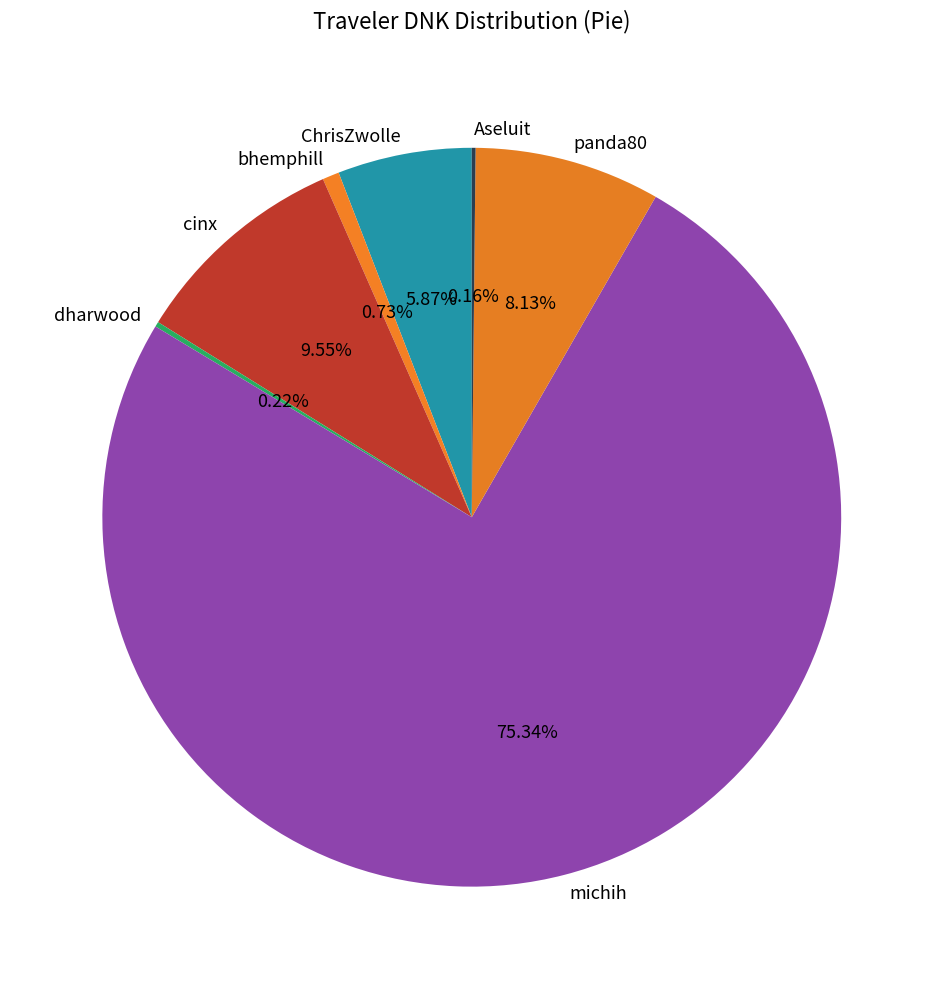

To the nearest percent, what is the difference between the panda80 and cinx slice percentages?

1%